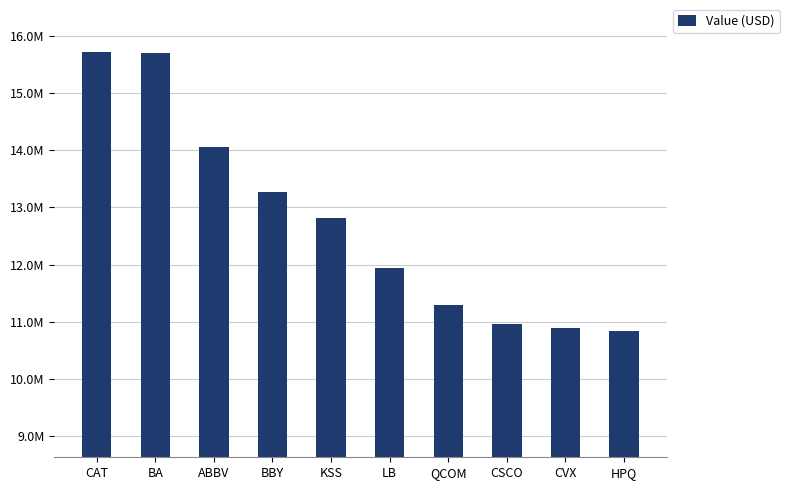

Does the chart contain any negative values?

No